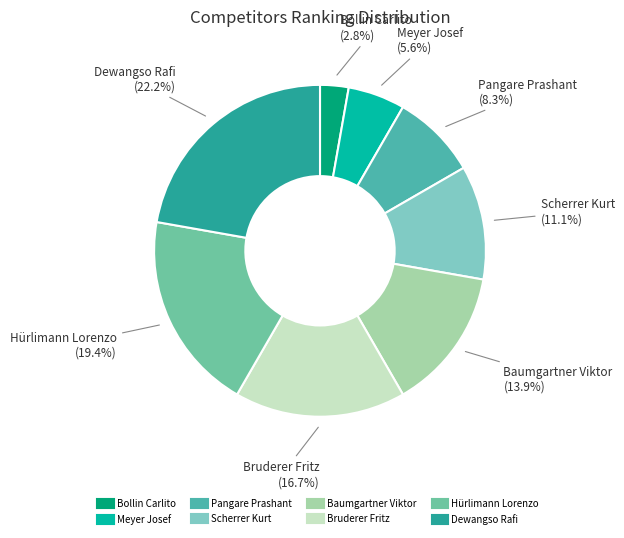

True or false: Hürlimann Lorenzo accounts for 12% of the total.

False